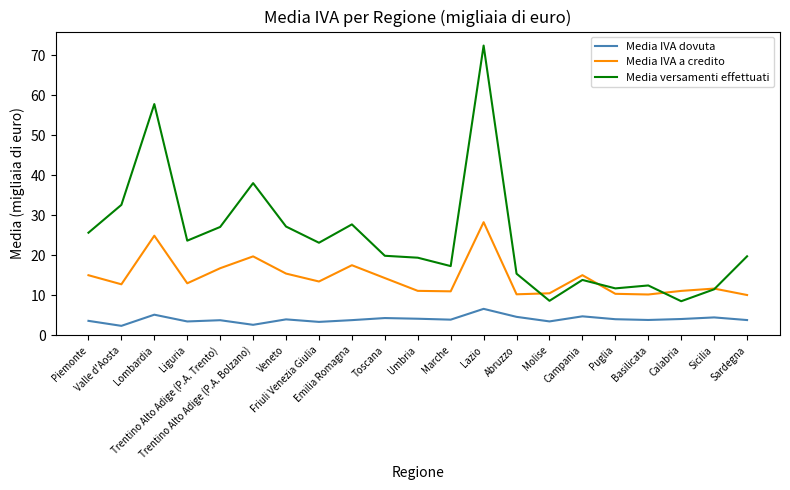

The value of Media IVA a credito at Molise is 18.3. True or false?

False